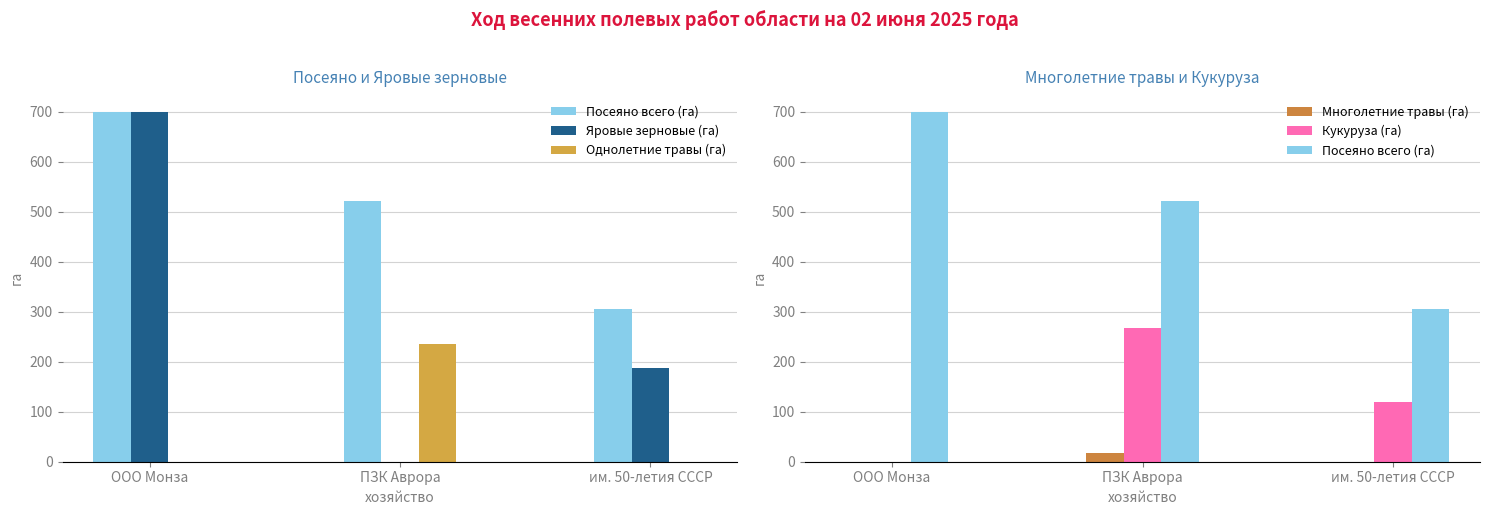

What is the difference between the Многолетние травы (га) values at ООО Монза and ПЗК Аврора?

18